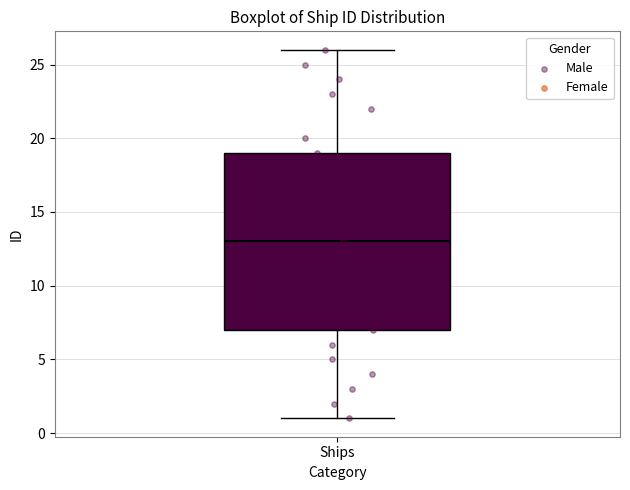

Where does the upper whisker of the box for Ships end on the y-axis? The values are not printed on the chart, so give them approximately, as read against the axis.

26